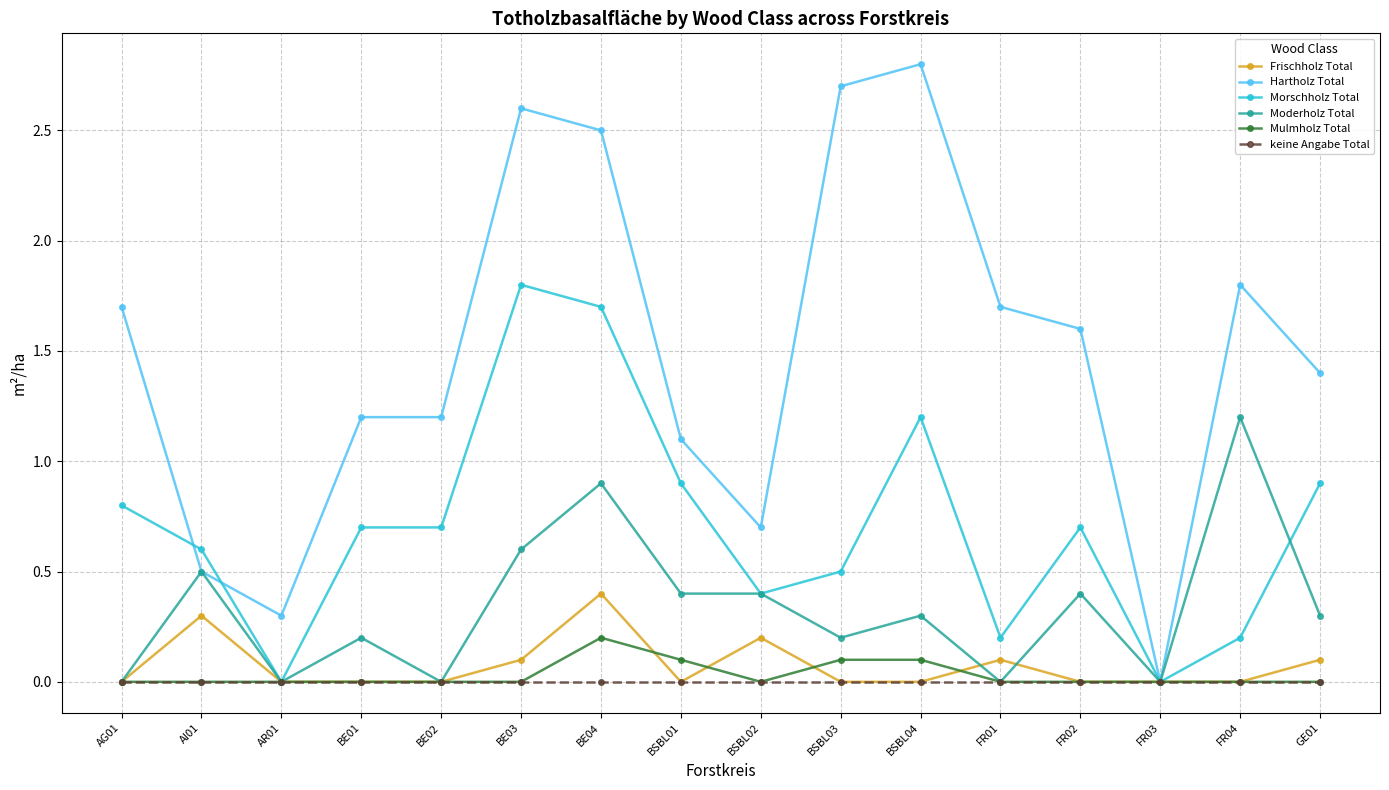

Which series has the largest total across all categories?

Hartholz Total